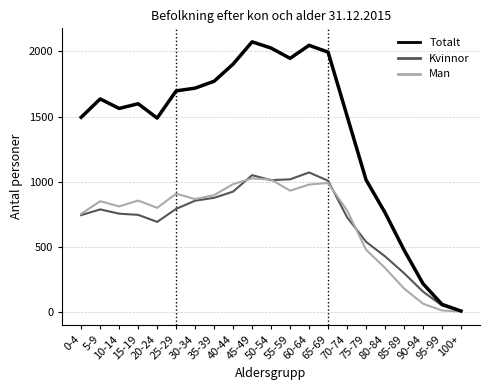

Which series has the largest total across all categories?

Totalt